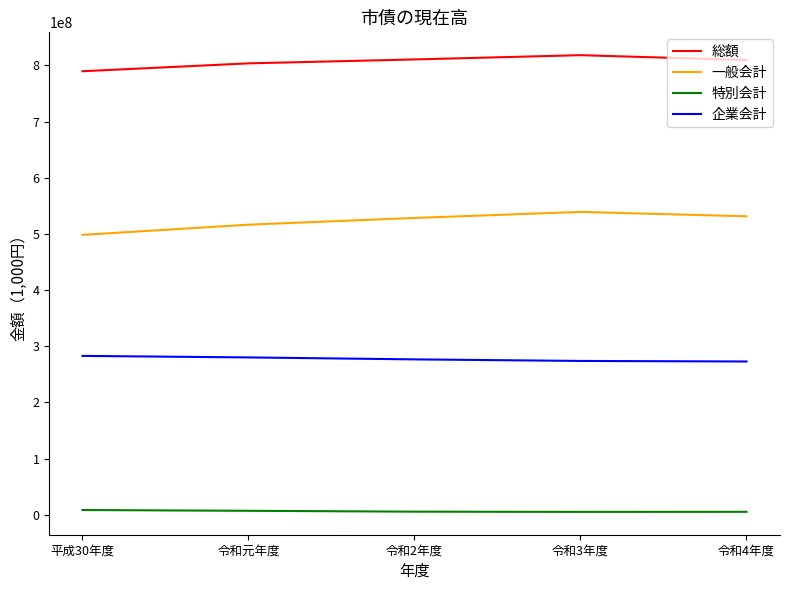

The value of 総額 at 令和2年度 is 810616765. True or false?

True